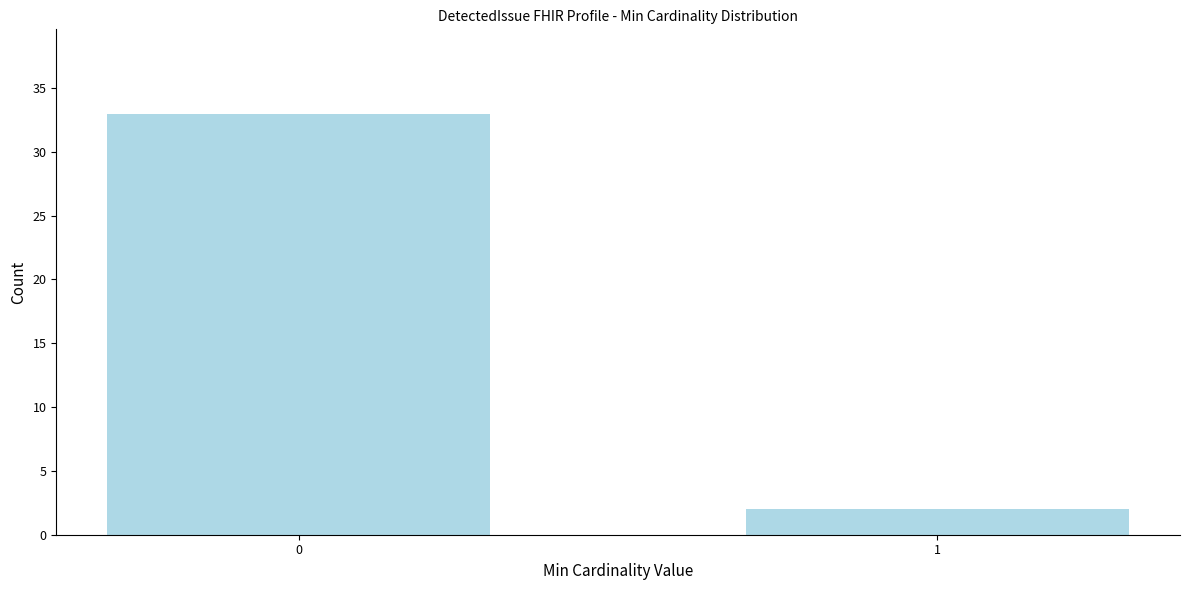

Reading left to right, what are all the values shown in this chart?

33	2